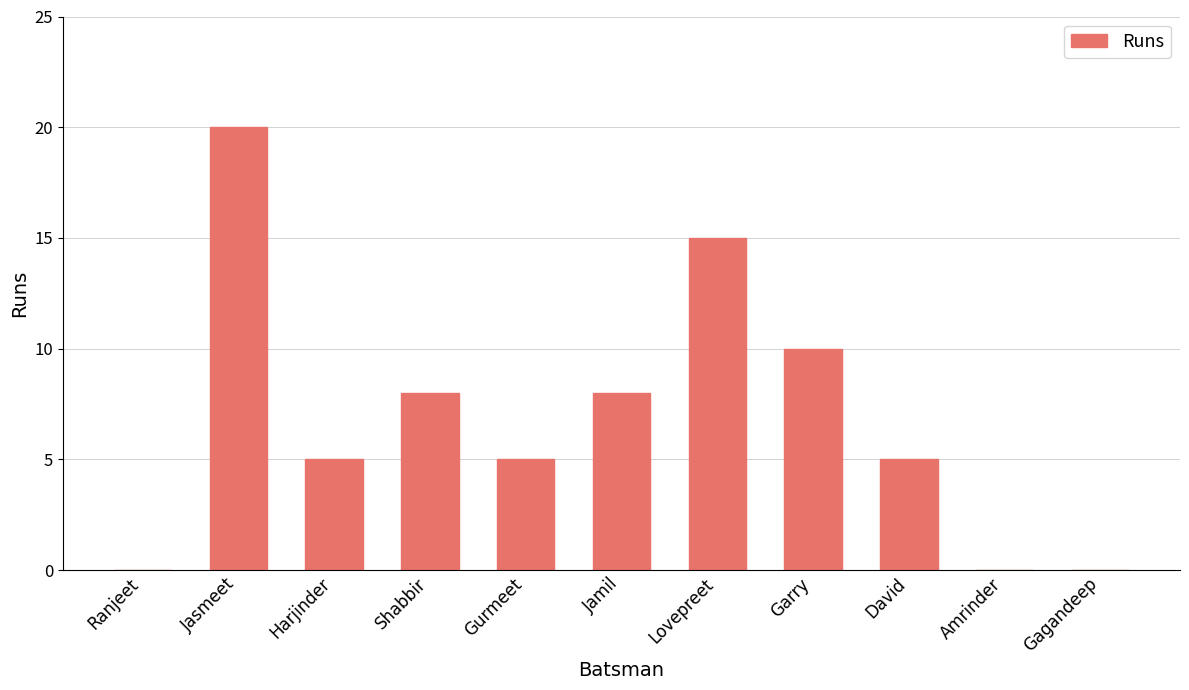

Are the bars horizontal?

No